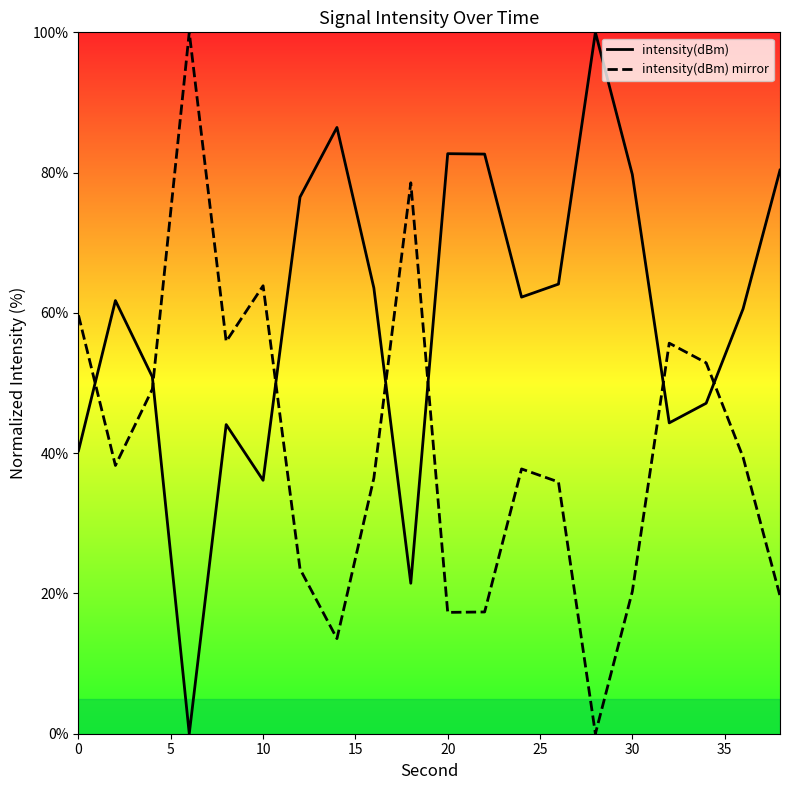

What is the highest value of the intensity(dBm) series?

100.0